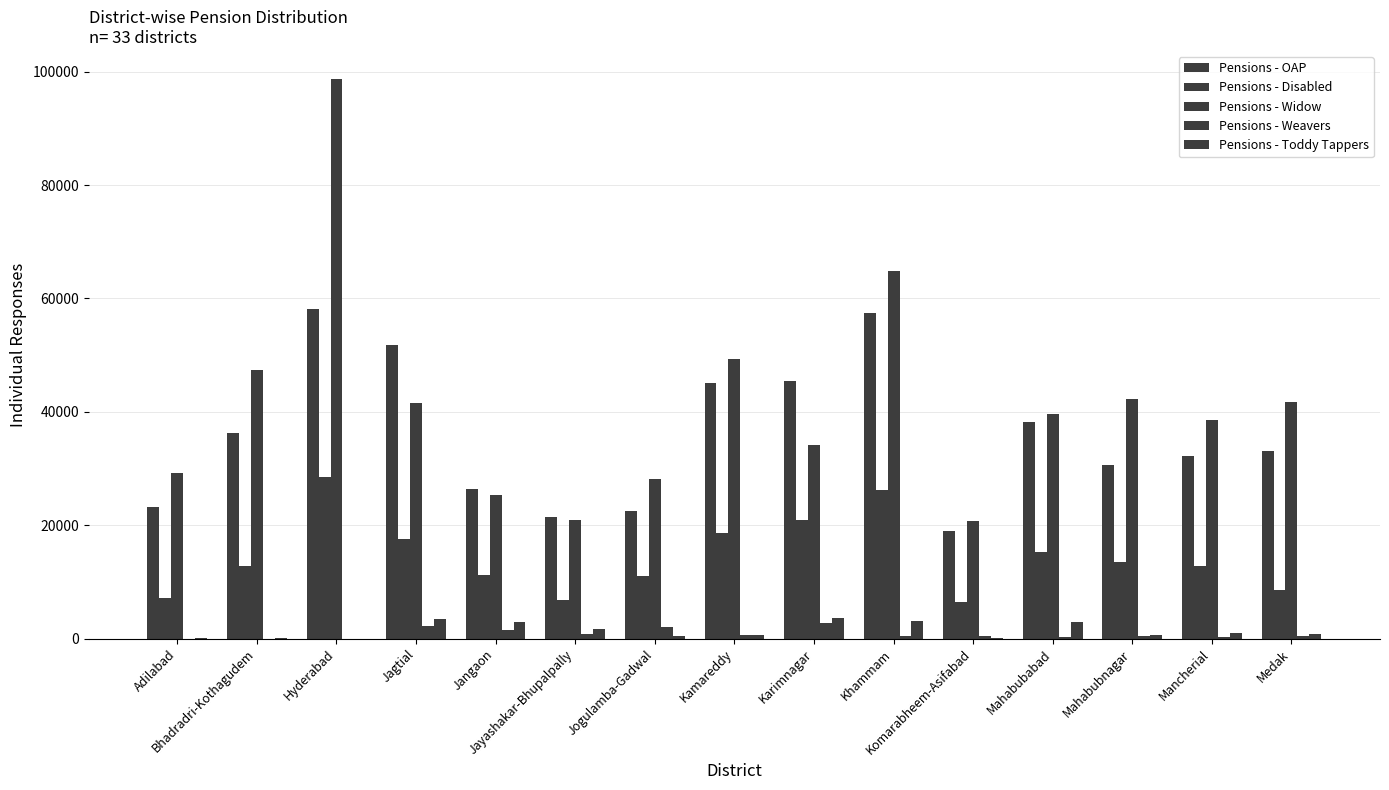

How many distinct data groups are displayed?

5